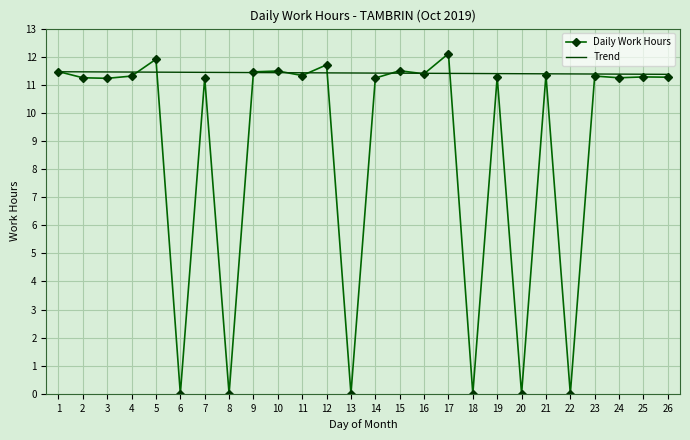

What value does the Trend series have at 18?

11.4